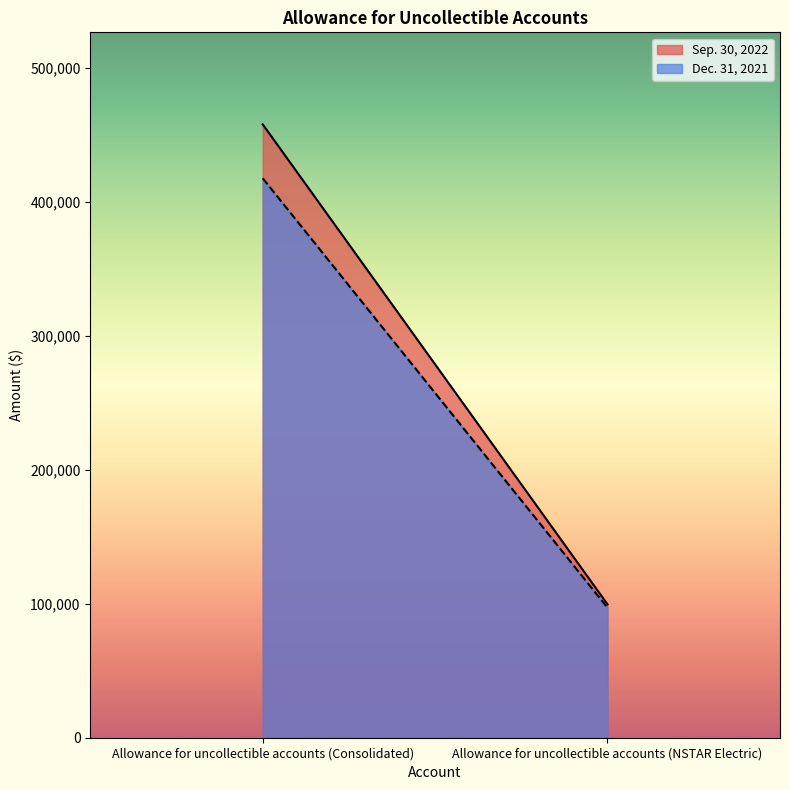

Which series has the largest total across all categories?

Sep. 30, 2022